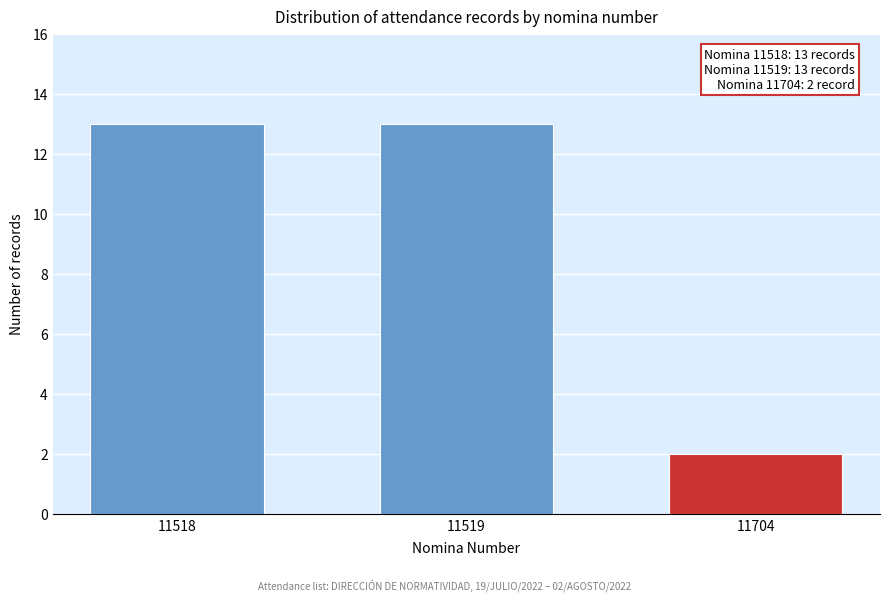

Reading left to right, extract all data points from this chart.

11518=13	11519=13	11704=2